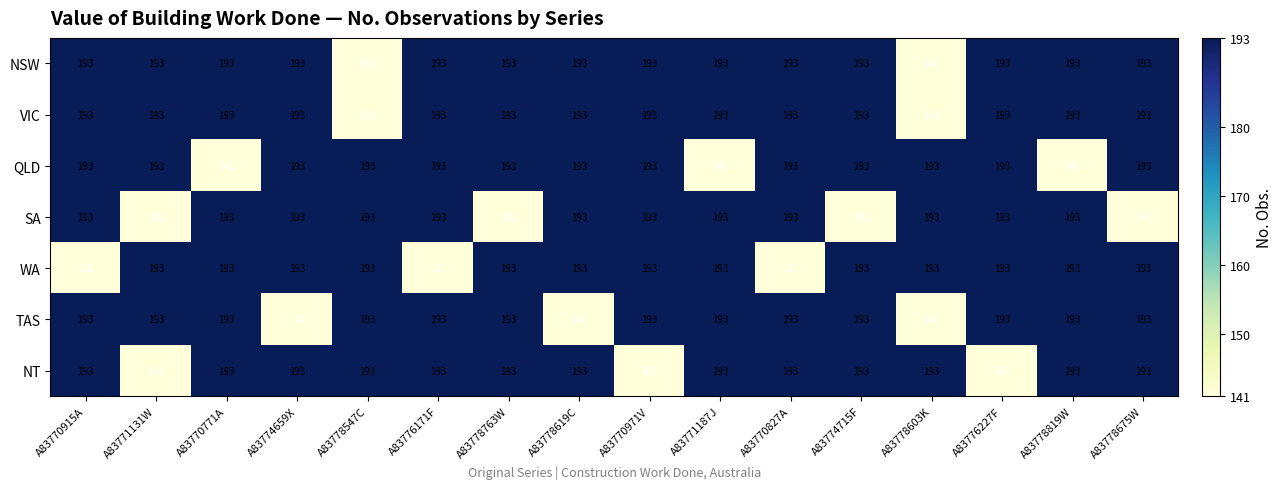

What is the difference between the highest and lowest values at A83774715F?

52